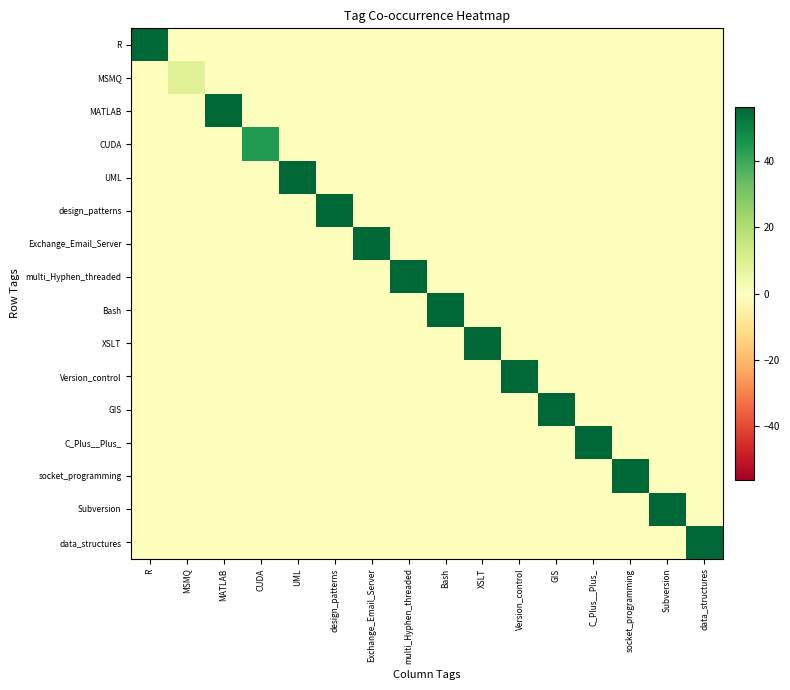

Reading left to right, extract all data points from this chart.

R: R=331.0	MSMQ=0.0	MATLAB=0.0	CUDA=0.0	UML=0.0	design_patterns=0.0	Exchange_Email_Server=0.0	multi_Hyphen_threaded=0.0	Bash=0.0	XSLT=0.0	Version_control=0.0	GIS=0.0	C_Plus__Plus_=0.0	socket_programming=0.0	Subversion=0.0	data_structures=0.0
MSMQ: R=0.0	MSMQ=9.0	MATLAB=0.0	CUDA=0.0	UML=0.0	design_patterns=0.0	Exchange_Email_Server=0.0	multi_Hyphen_threaded=0.0	Bash=0.0	XSLT=0.0	Version_control=0.0	GIS=0.0	C_Plus__Plus_=0.0	socket_programming=0.0	Subversion=0.0	data_structures=0.0
MATLAB: R=0.0	MSMQ=0.0	MATLAB=70.0	CUDA=0.0	UML=0.0	design_patterns=0.0	Exchange_Email_Server=0.0	multi_Hyphen_threaded=0.0	Bash=0.0	XSLT=0.0	Version_control=0.0	GIS=0.0	C_Plus__Plus_=0.0	socket_programming=0.0	Subversion=0.0	data_structures=0.0
CUDA: R=0.0	MSMQ=0.0	MATLAB=0.0	CUDA=44.0	UML=0.0	design_patterns=0.0	Exchange_Email_Server=0.0	multi_Hyphen_threaded=0.0	Bash=0.1	XSLT=0.0	Version_control=0.0	GIS=0.0	C_Plus__Plus_=0.0	socket_programming=0.0	Subversion=0.0	data_structures=0.0
UML: R=0.0	MSMQ=0.0	MATLAB=0.0	CUDA=0.0	UML=917.0	design_patterns=0.0	Exchange_Email_Server=0.0	multi_Hyphen_threaded=0.0	Bash=0.0	XSLT=0.0	Version_control=0.0	GIS=0.0	C_Plus__Plus_=0.0	socket_programming=0.0	Subversion=0.0	data_structures=0.0
design_patterns: R=0.0	MSMQ=0.0	MATLAB=0.0	CUDA=0.0	UML=0.0	design_patterns=792.0	Exchange_Email_Server=0.0	multi_Hyphen_threaded=0.0	Bash=0.0	XSLT=0.0	Version_control=0.0	GIS=0.0	C_Plus__Plus_=0.0	socket_programming=0.0	Subversion=0.0	data_structures=0.0
Exchange_Email_Server: R=0.0	MSMQ=0.0	MATLAB=0.0	CUDA=0.0	UML=0.0	design_patterns=0.0	Exchange_Email_Server=56.0	multi_Hyphen_threaded=0.0	Bash=0.0	XSLT=0.0	Version_control=0.0	GIS=0.0	C_Plus__Plus_=0.0	socket_programming=0.0	Subversion=0.0	data_structures=0.0
multi_Hyphen_threaded: R=0.0	MSMQ=0.0	MATLAB=0.0	CUDA=0.0	UML=0.0	design_patterns=0.0	Exchange_Email_Server=0.0	multi_Hyphen_threaded=329.0	Bash=0.0	XSLT=0.0	Version_control=0.0	GIS=0.0	C_Plus__Plus_=0.0	socket_programming=0.0	Subversion=0.0	data_structures=0.0
Bash: R=0.0	MSMQ=0.0	MATLAB=0.0	CUDA=0.1	UML=0.0	design_patterns=0.0	Exchange_Email_Server=0.0	multi_Hyphen_threaded=0.0	Bash=161.0	XSLT=0.0	Version_control=0.0	GIS=0.0	C_Plus__Plus_=0.0	socket_programming=0.0	Subversion=0.0	data_structures=0.0
XSLT: R=0.0	MSMQ=0.0	MATLAB=0.0	CUDA=0.0	UML=0.0	design_patterns=0.0	Exchange_Email_Server=0.0	multi_Hyphen_threaded=0.0	Bash=0.0	XSLT=58.0	Version_control=0.0	GIS=0.0	C_Plus__Plus_=0.0	socket_programming=0.0	Subversion=0.0	data_structures=0.0
Version_control: R=0.0	MSMQ=0.0	MATLAB=0.0	CUDA=0.0	UML=0.0	design_patterns=0.0	Exchange_Email_Server=0.0	multi_Hyphen_threaded=0.0	Bash=0.0	XSLT=0.0	Version_control=303.0	GIS=0.0	C_Plus__Plus_=0.0	socket_programming=0.0	Subversion=0.1	data_structures=0.0
GIS: R=0.0	MSMQ=0.0	MATLAB=0.0	CUDA=0.0	UML=0.0	design_patterns=0.0	Exchange_Email_Server=0.0	multi_Hyphen_threaded=0.0	Bash=0.0	XSLT=0.0	Version_control=0.0	GIS=545.0	C_Plus__Plus_=0.0	socket_programming=0.0	Subversion=0.0	data_structures=0.0
C_Plus__Plus_: R=0.0	MSMQ=0.0	MATLAB=0.0	CUDA=0.0	UML=0.0	design_patterns=0.0	Exchange_Email_Server=0.0	multi_Hyphen_threaded=0.0	Bash=0.0	XSLT=0.0	Version_control=0.0	GIS=0.0	C_Plus__Plus_=5140.0	socket_programming=0.0	Subversion=0.0	data_structures=0.0
socket_programming: R=0.0	MSMQ=0.0	MATLAB=0.0	CUDA=0.0	UML=0.0	design_patterns=0.0	Exchange_Email_Server=0.0	multi_Hyphen_threaded=0.0	Bash=0.0	XSLT=0.0	Version_control=0.0	GIS=0.0	C_Plus__Plus_=0.0	socket_programming=402.0	Subversion=0.0	data_structures=0.0
Subversion: R=0.0	MSMQ=0.0	MATLAB=0.0	CUDA=0.0	UML=0.0	design_patterns=0.0	Exchange_Email_Server=0.0	multi_Hyphen_threaded=0.0	Bash=0.0	XSLT=0.0	Version_control=0.1	GIS=0.0	C_Plus__Plus_=0.0	socket_programming=0.0	Subversion=239.0	data_structures=0.0
data_structures: R=0.0	MSMQ=0.0	MATLAB=0.0	CUDA=0.0	UML=0.0	design_patterns=0.0	Exchange_Email_Server=0.0	multi_Hyphen_threaded=0.0	Bash=0.0	XSLT=0.0	Version_control=0.0	GIS=0.0	C_Plus__Plus_=0.0	socket_programming=0.0	Subversion=0.0	data_structures=153.0